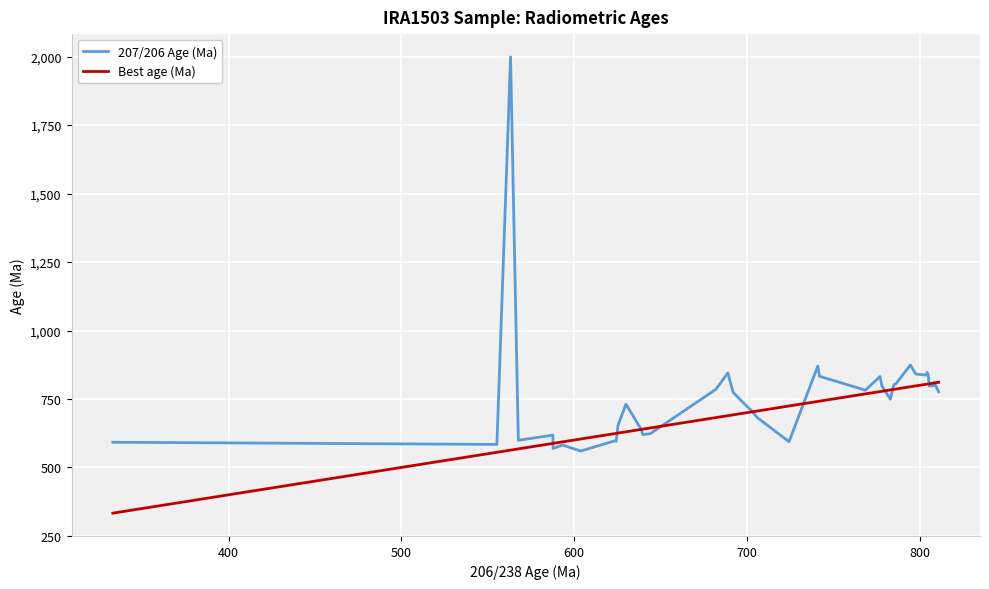

Which series has the largest range (max minus min)?

207/206 Age (Ma)